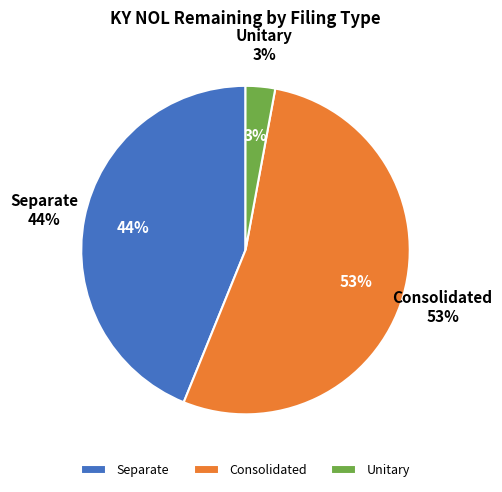

Do Consolidated and Unitary together represent more than half of the pie?

Yes